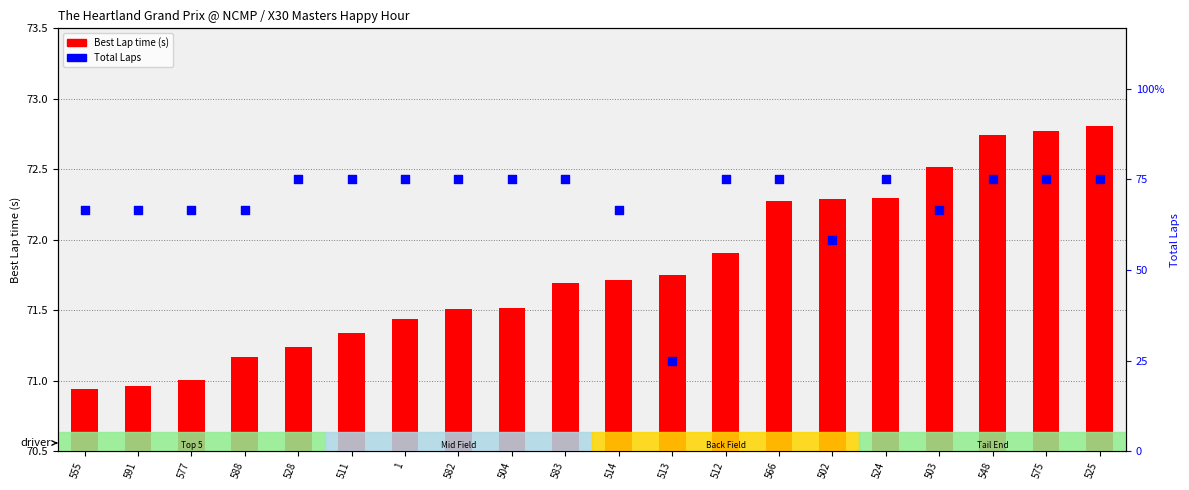

What are all the series names shown in the legend?

Best Lap time (s), Total Laps